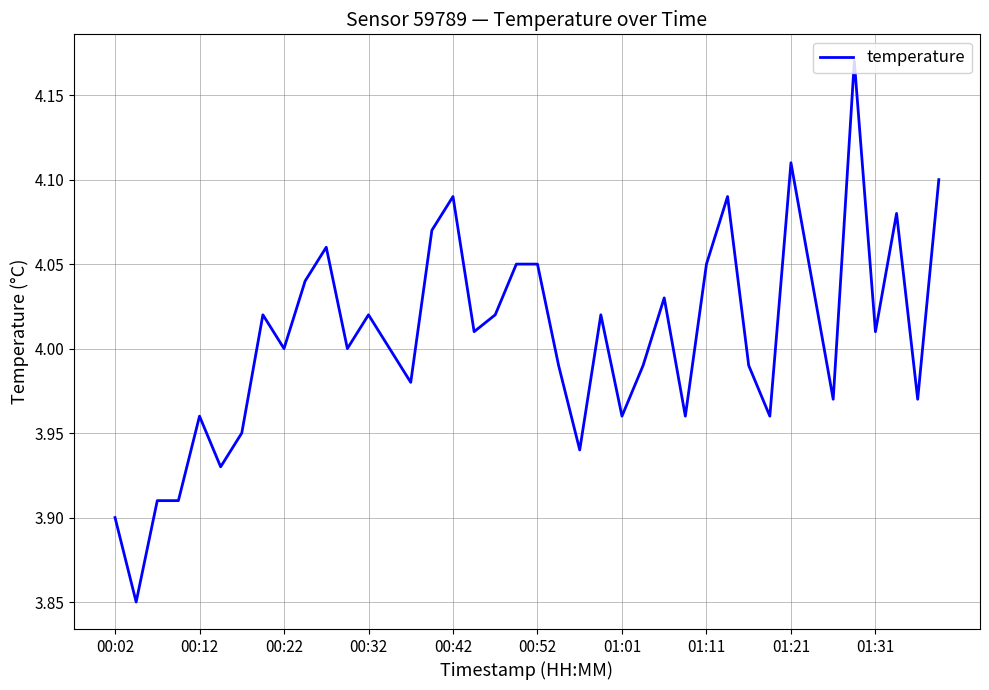

What is the difference between the maximum and minimum values?

0.3